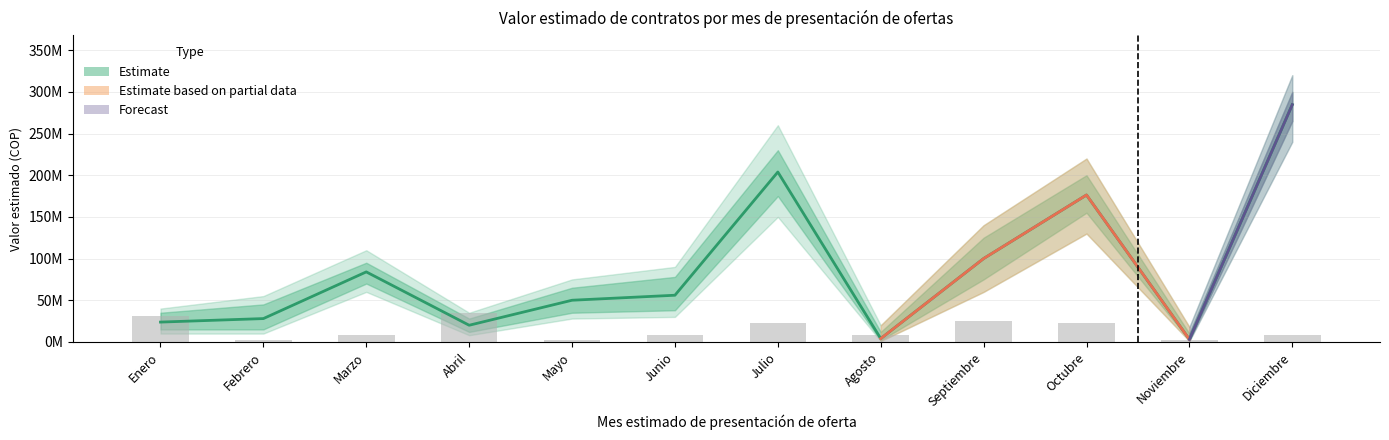

True or false: Valor total estimado has a value of 50000000 at Mayo.

True